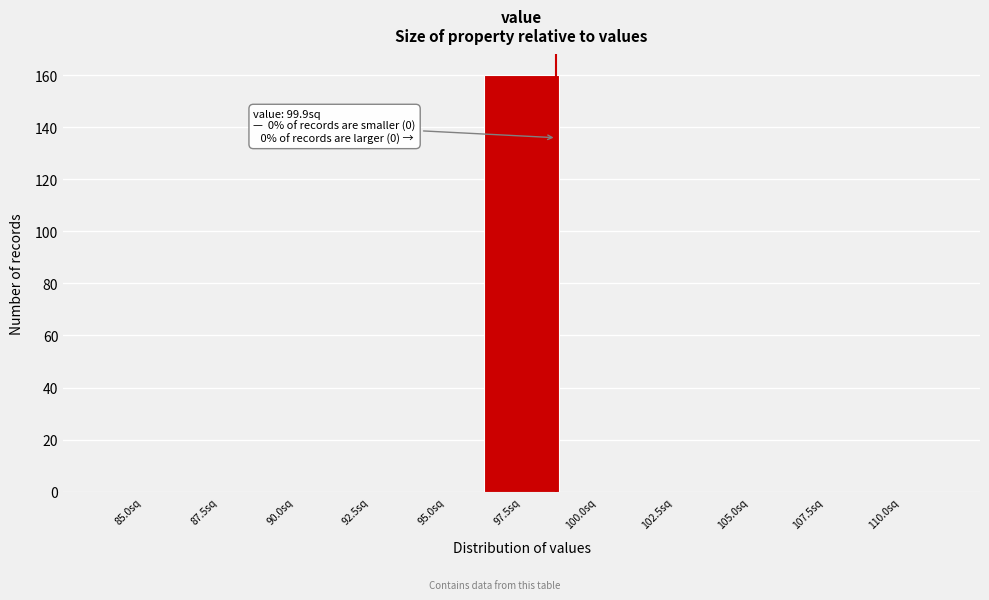

Reading right to left, transcribe all the data shown in this chart.

110.0sq=0	107.5sq=0	105.0sq=0	102.5sq=0	100.0sq=0	97.5sq=160	95.0sq=0	92.5sq=0	90.0sq=0	87.5sq=0	85.0sq=0